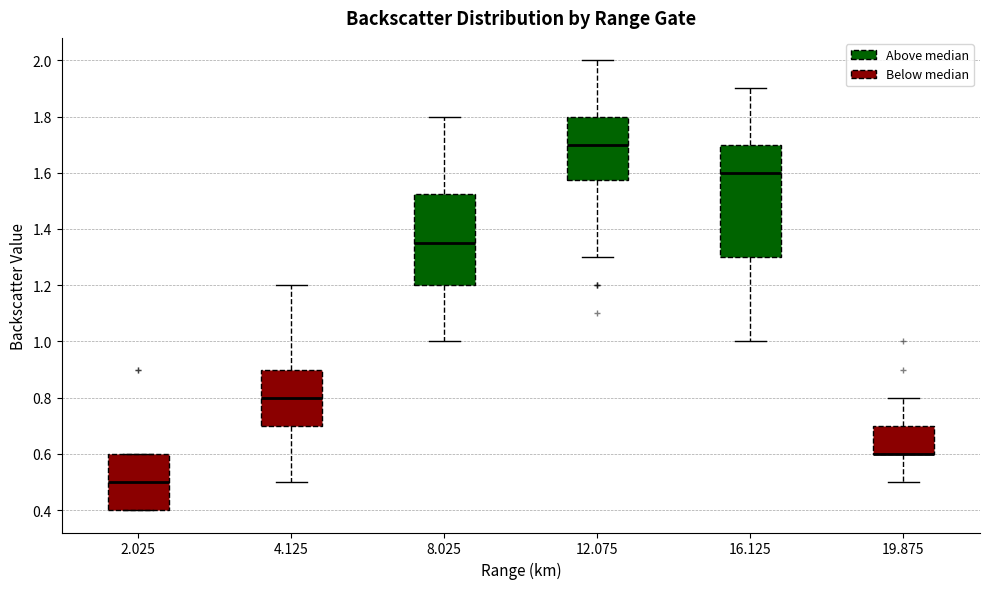

Reading left to right, transcribe this box plot: for each box, give where its median line is, the range the box spans, and where its two whiskers end, as read against the y-axis. The values are not printed on the chart, so give them approximately, as read against the axis.

2.025: median 0.50, box 0.40 to 0.60, whiskers 0.40 to 0.60
4.125: median 0.80, box 0.70 to 0.90, whiskers 0.50 to 1.20
8.025: median 1.36, box 1.20 to 1.52, whiskers 1.00 to 1.80
12.075: median 1.70, box 1.58 to 1.80, whiskers 1.30 to 2.00
16.125: median 1.60, box 1.30 to 1.70, whiskers 1.00 to 1.90
19.875: median 0.60 (drawn on the box's lower edge), box 0.60 to 0.70, whiskers 0.50 to 0.80